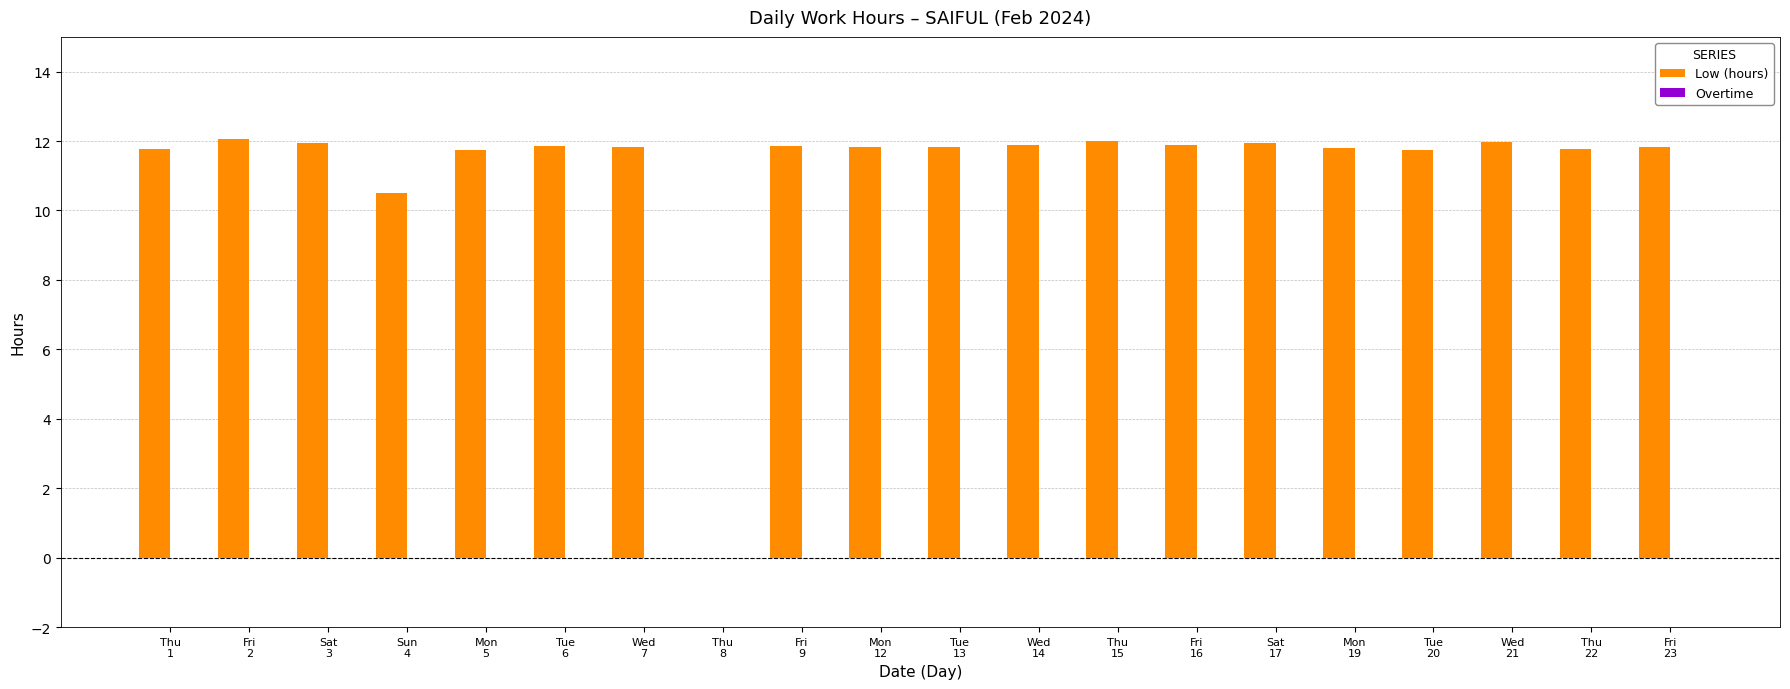

What is the sum of all values?

224.0